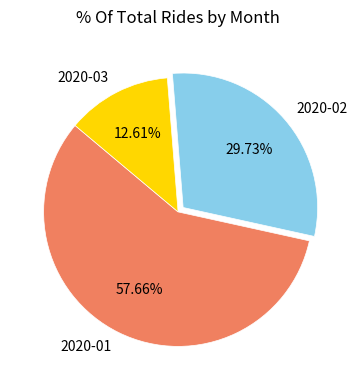

Does any single category account for the majority?

Yes